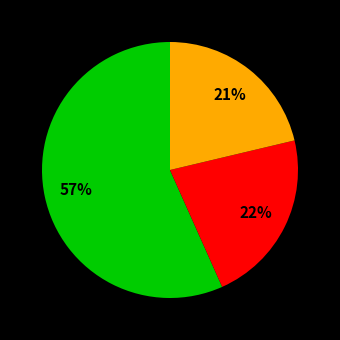

How many segments does this pie chart have?

3